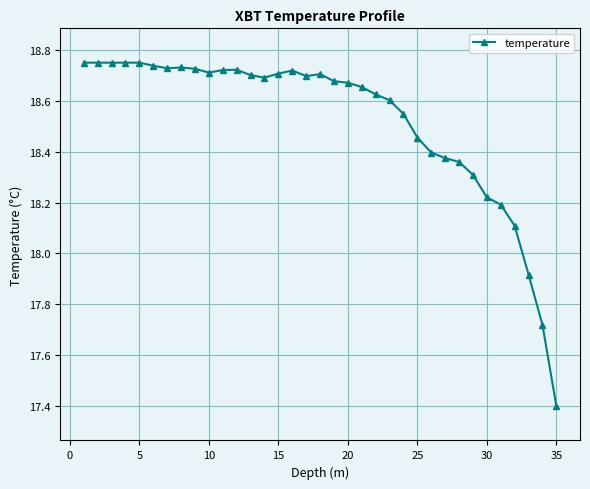

What is the minimum value shown in the chart?

17.4